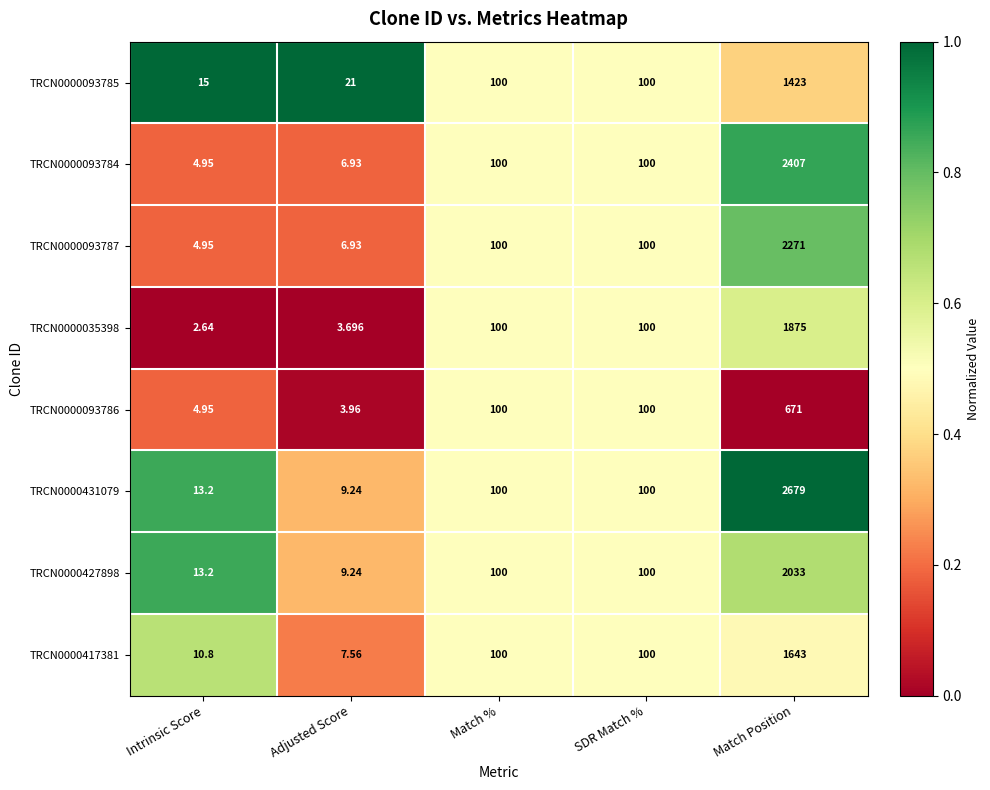

Which label corresponds to the smallest value in the chart?

Intrinsic Score